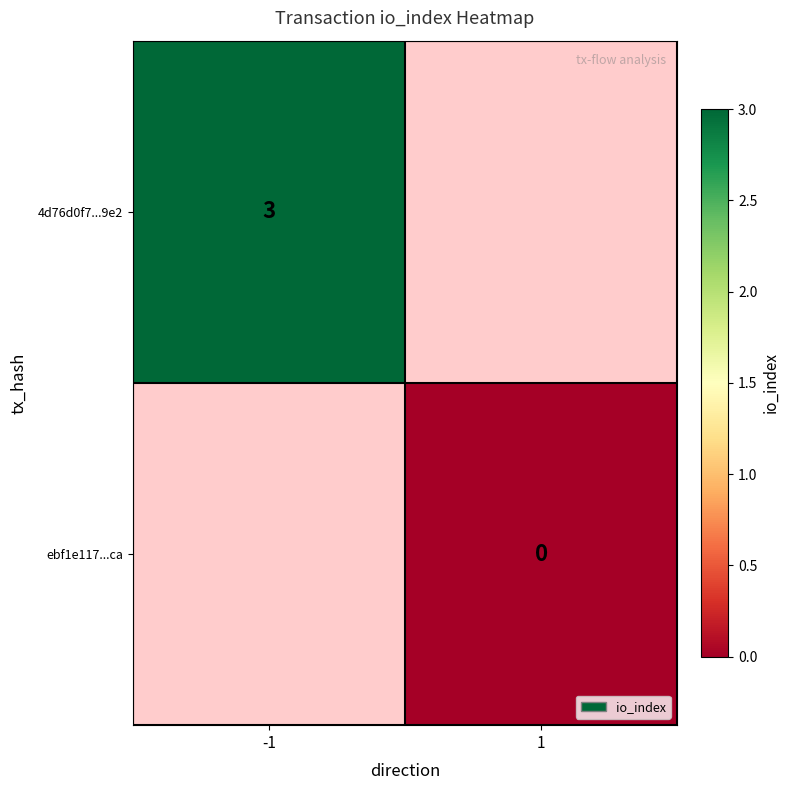

At which category does the chart reach its peak across all series?

-1